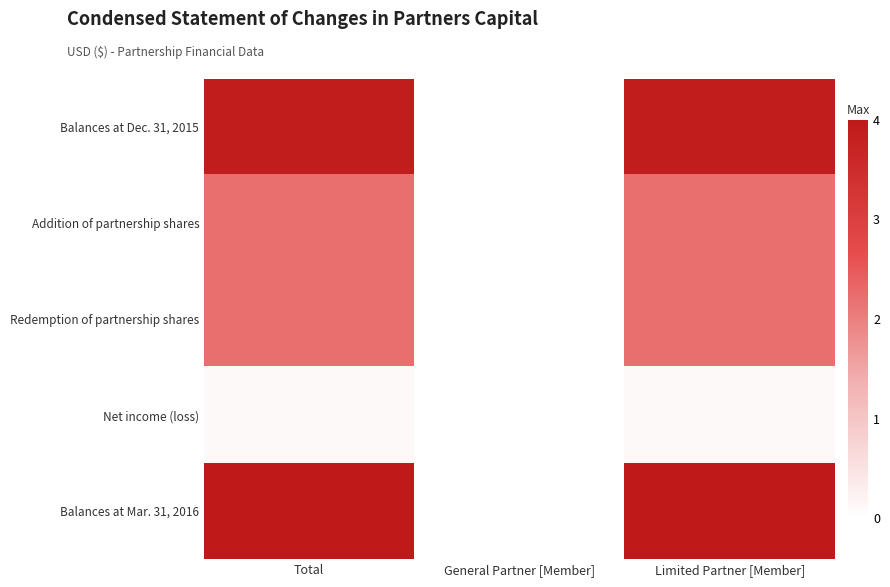

How many categories are shown in the chart?

3